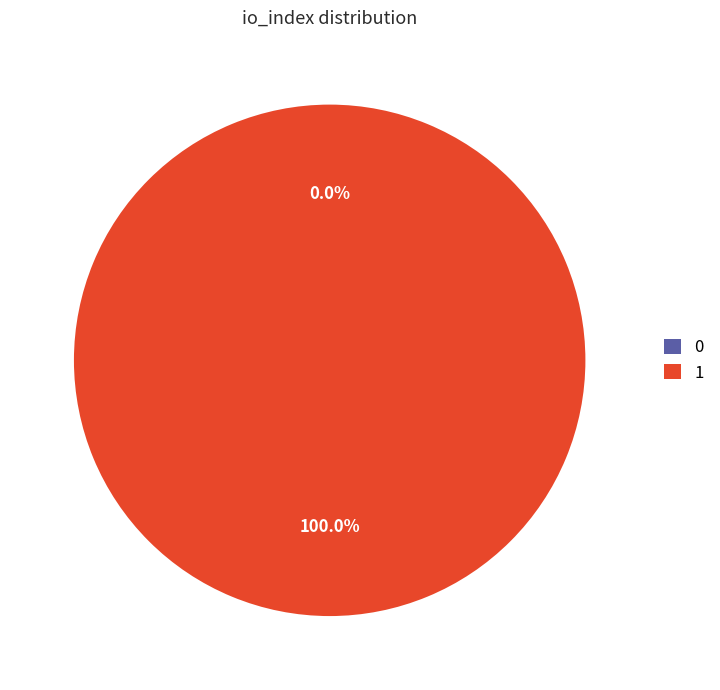

What portion of the pie excludes 0?

100.0%